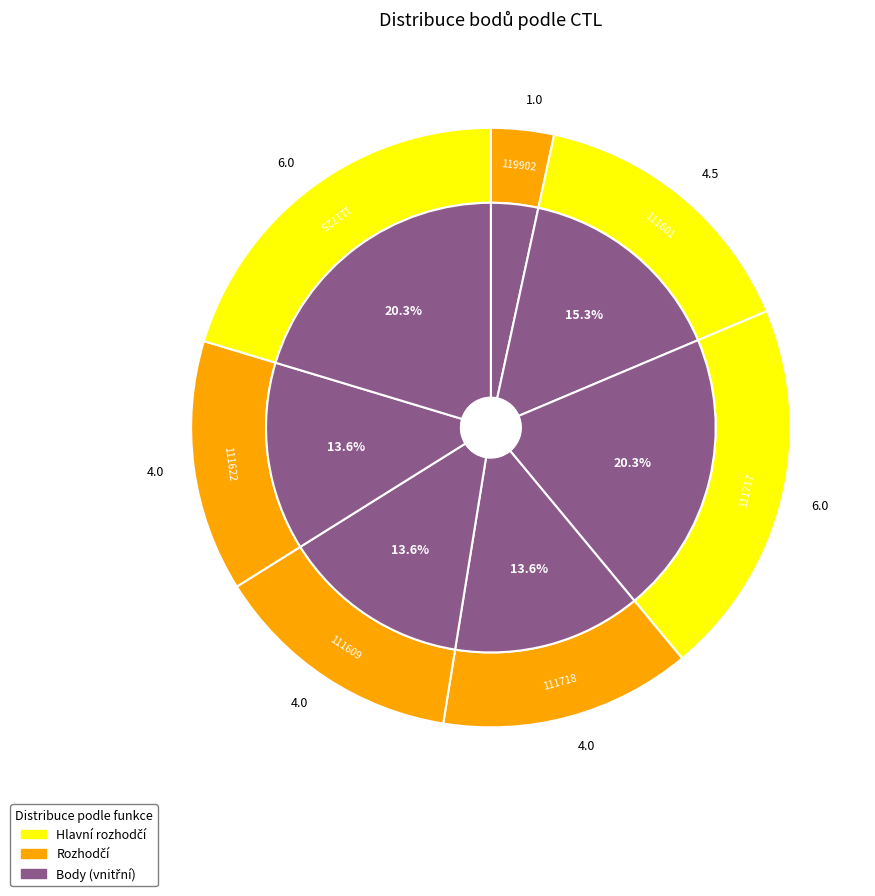

Is 111609 the majority of the pie?

No